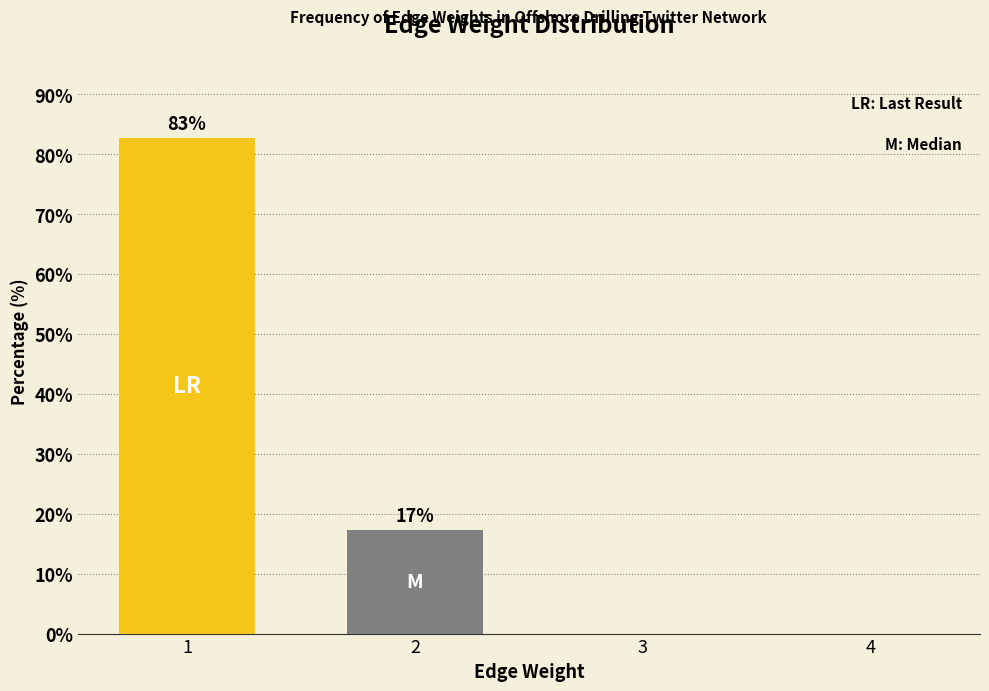

What is the sum of all values?

100.0